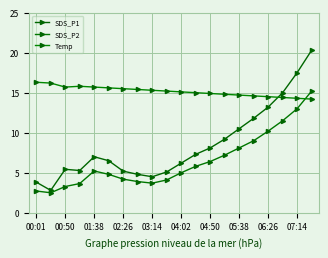

What is the difference between the maximum and minimum values in the SDS_P1 series?

17.5